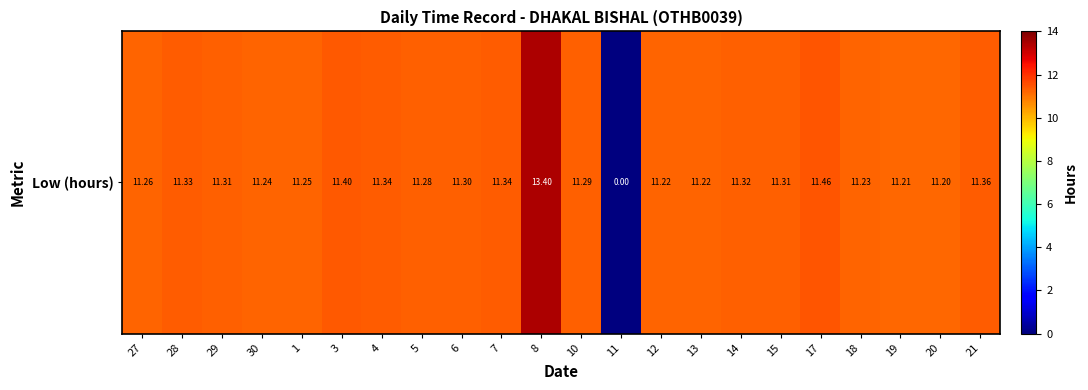

Rank the categories by value from highest to lowest.

8, 17, 3, 21, 4, 7, 28, 14, 29, 15, 6, 10, 5, 27, 1, 30, 18, 12, 13, 19, 20, 11